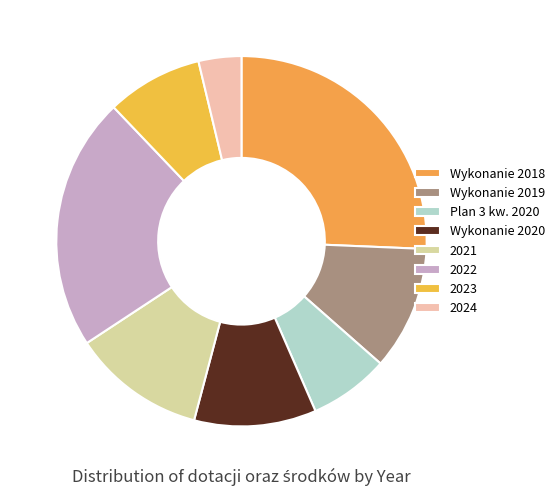

To the nearest percent, what portion does 2024 represent?

4%